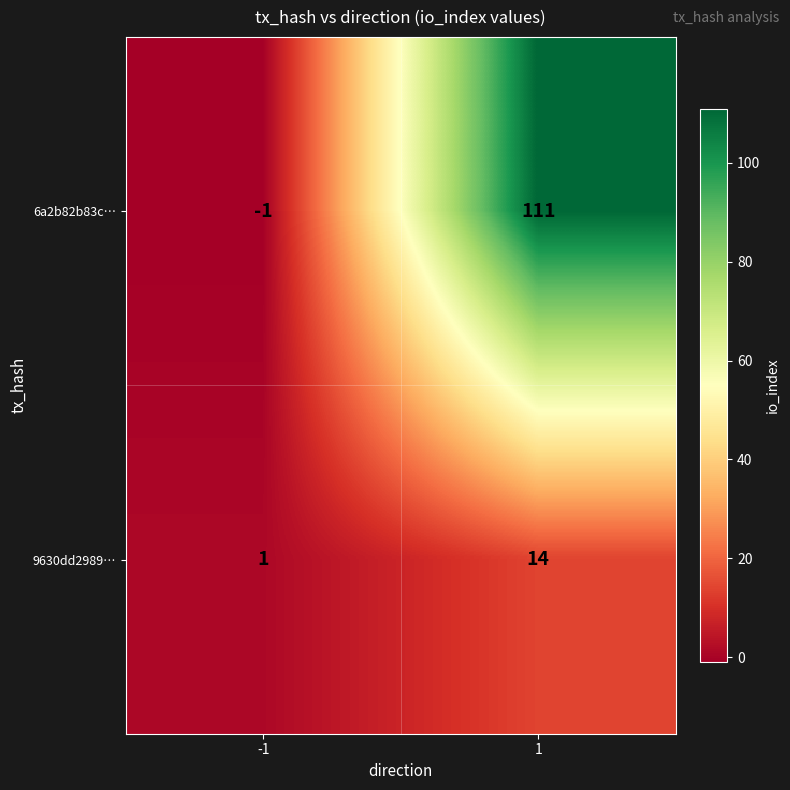

At which category is the sum across all series the highest?

1